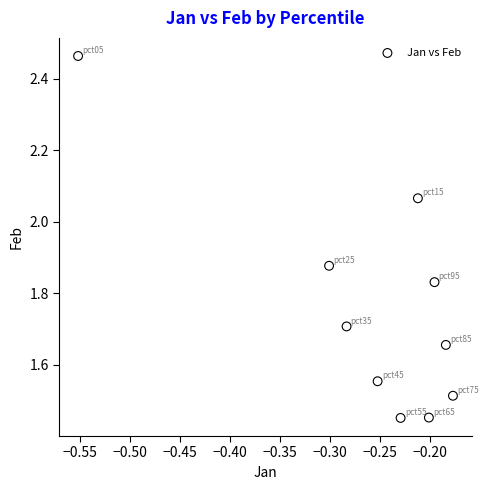

What is the range of X values (max minus min)?

0.4